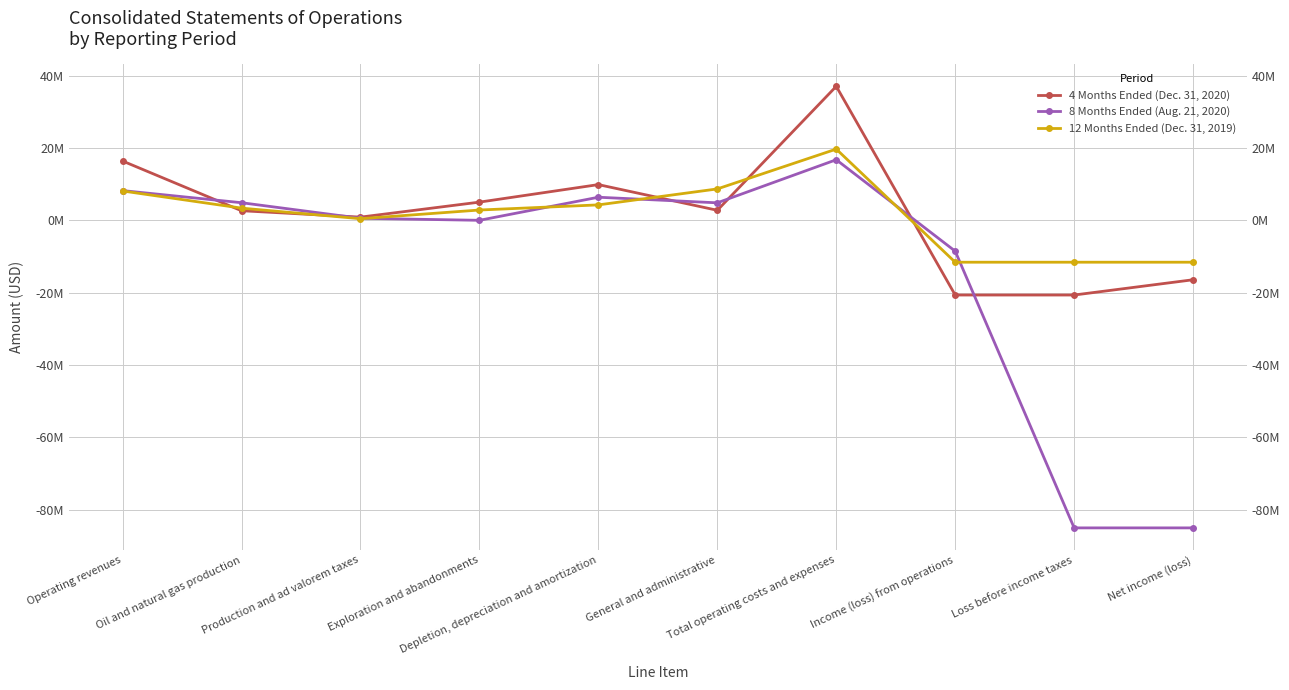

What is the label of the 8th point from the left?

Income (loss) from operations